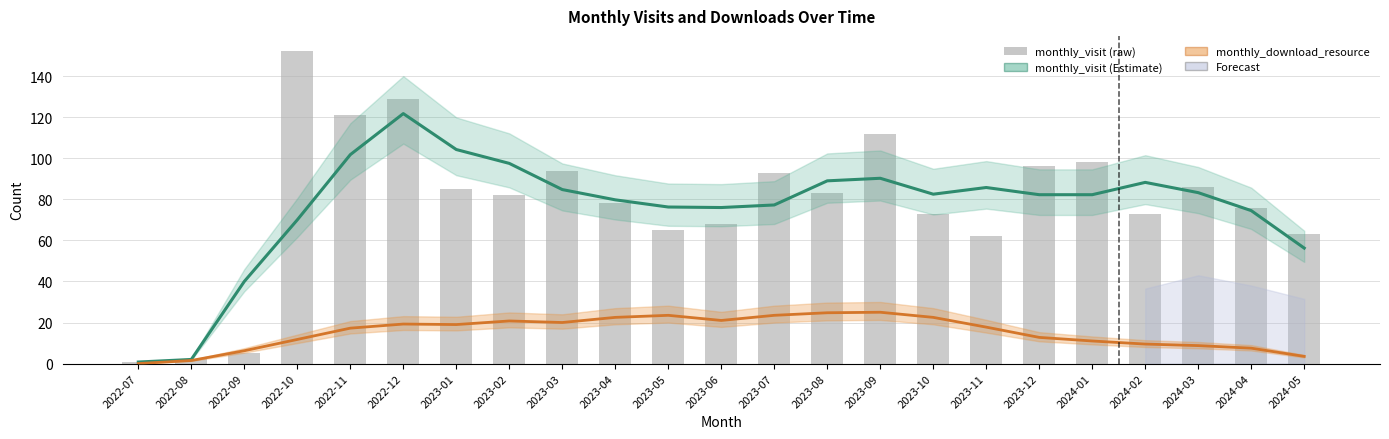

What is the label of the 6th bar from the right?

2023-12